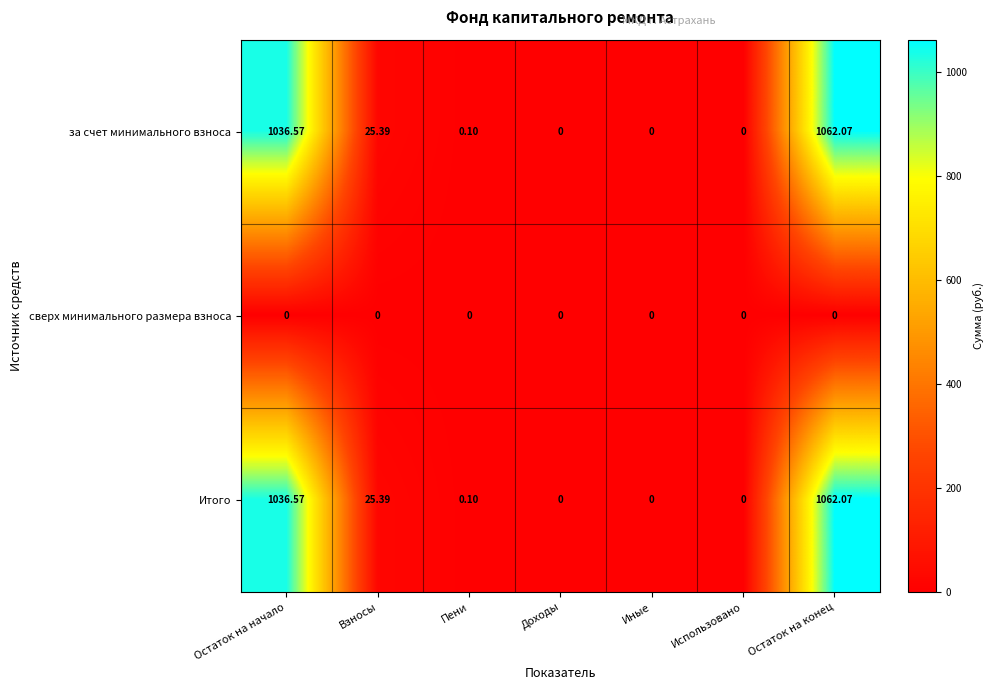

How many data points does each series have?

7